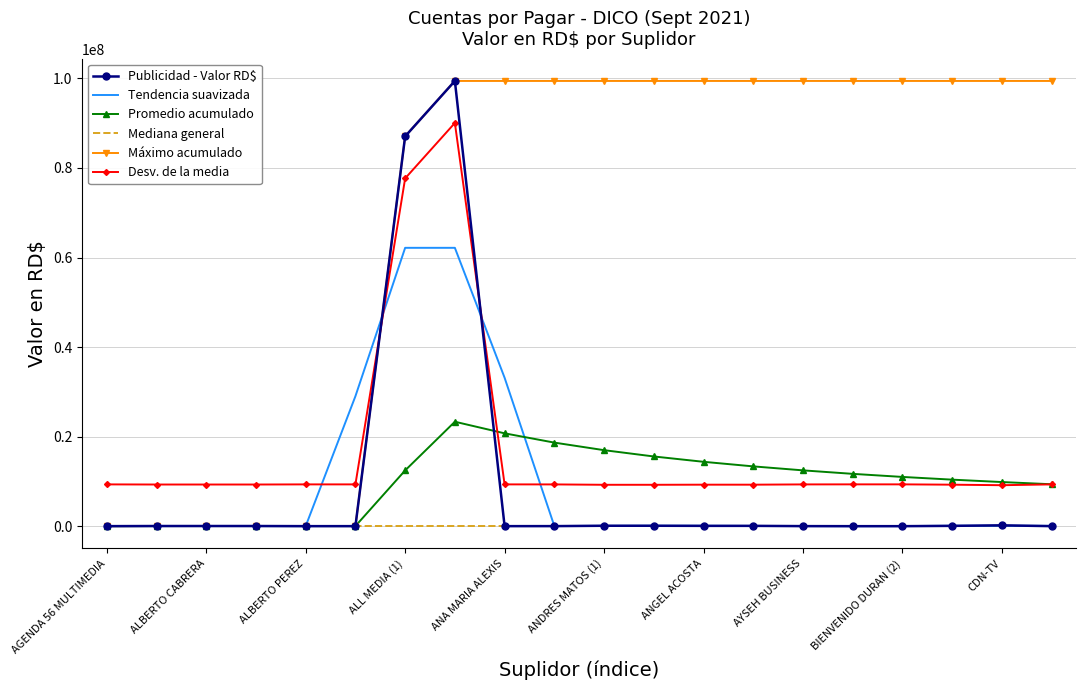

Which series has the largest total across all categories?

Máximo acumulado